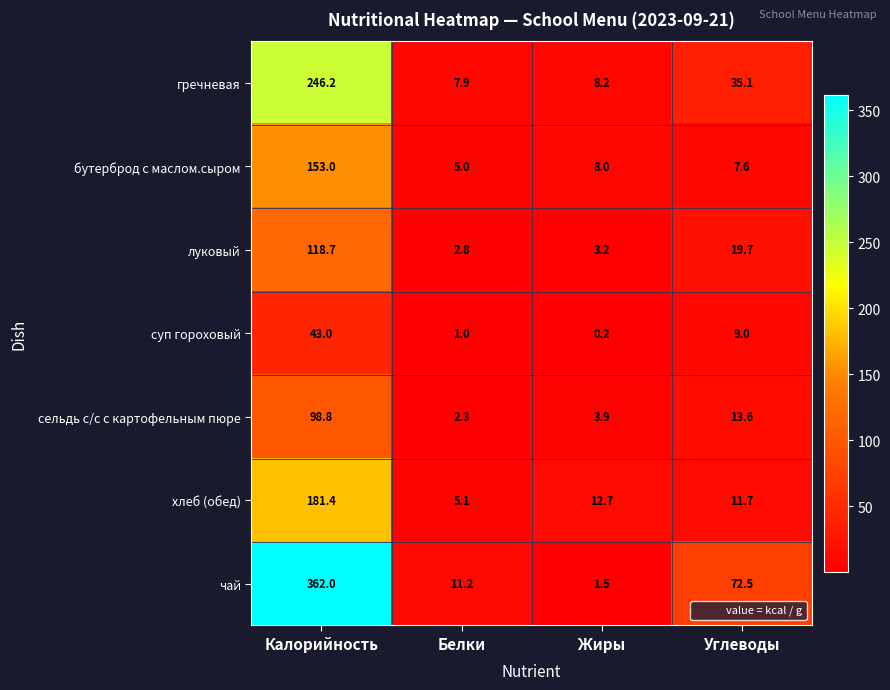

At which label is гречневая closest to 127?

Углеводы